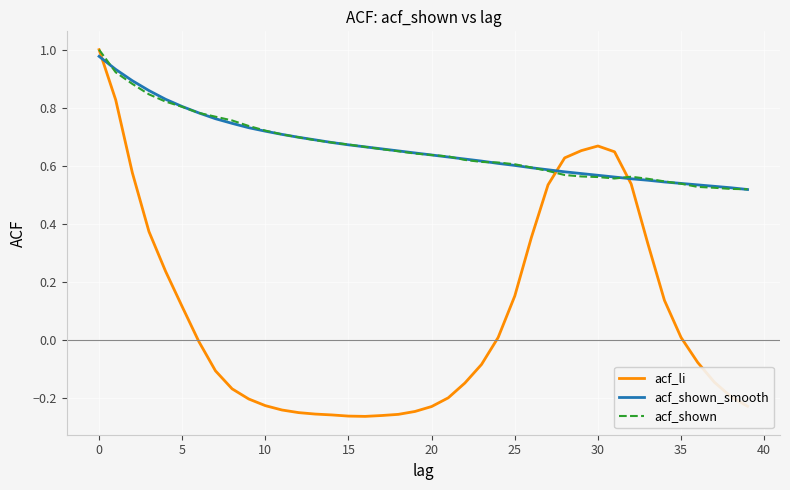

Which series has the widest spread of values?

acf_li